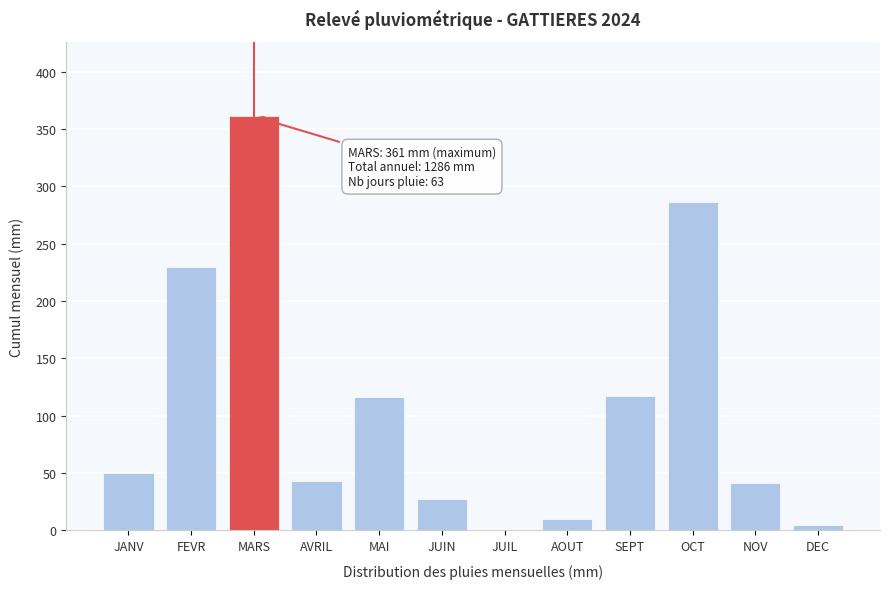

What is the maximum value shown in the chart?

361